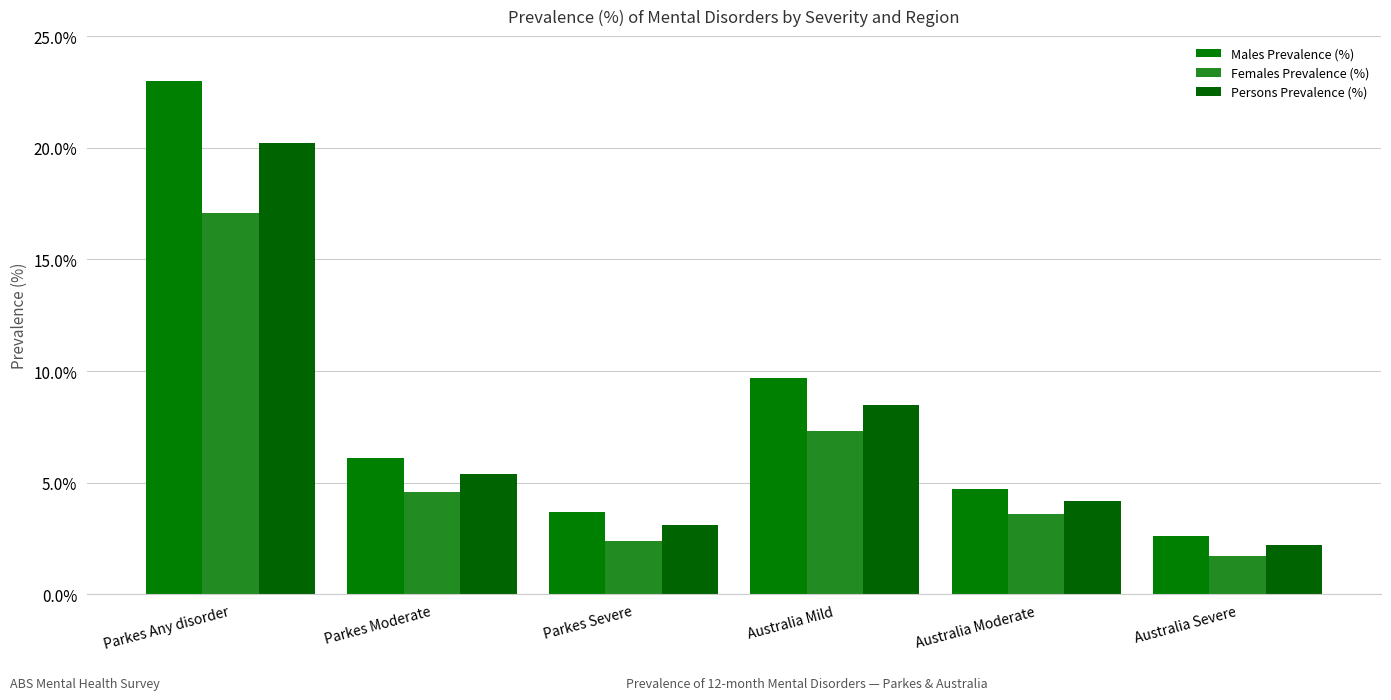

How many data points in Persons Prevalence (%) are less than 5?

3